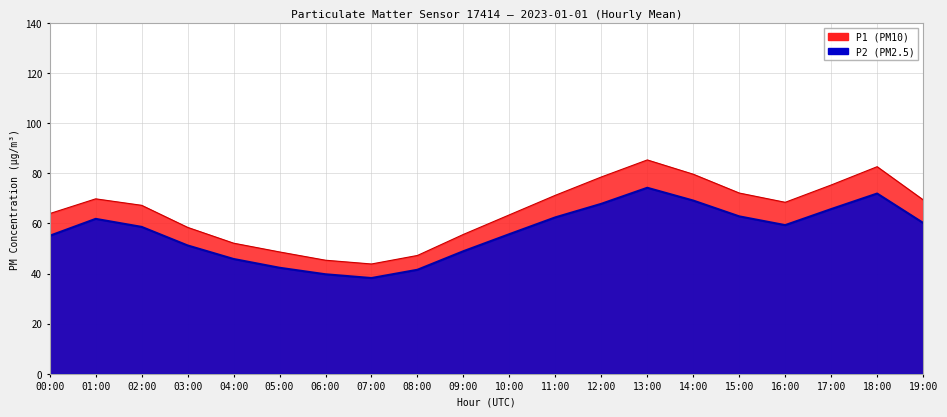

What are all the series names shown in the legend?

P1, P2